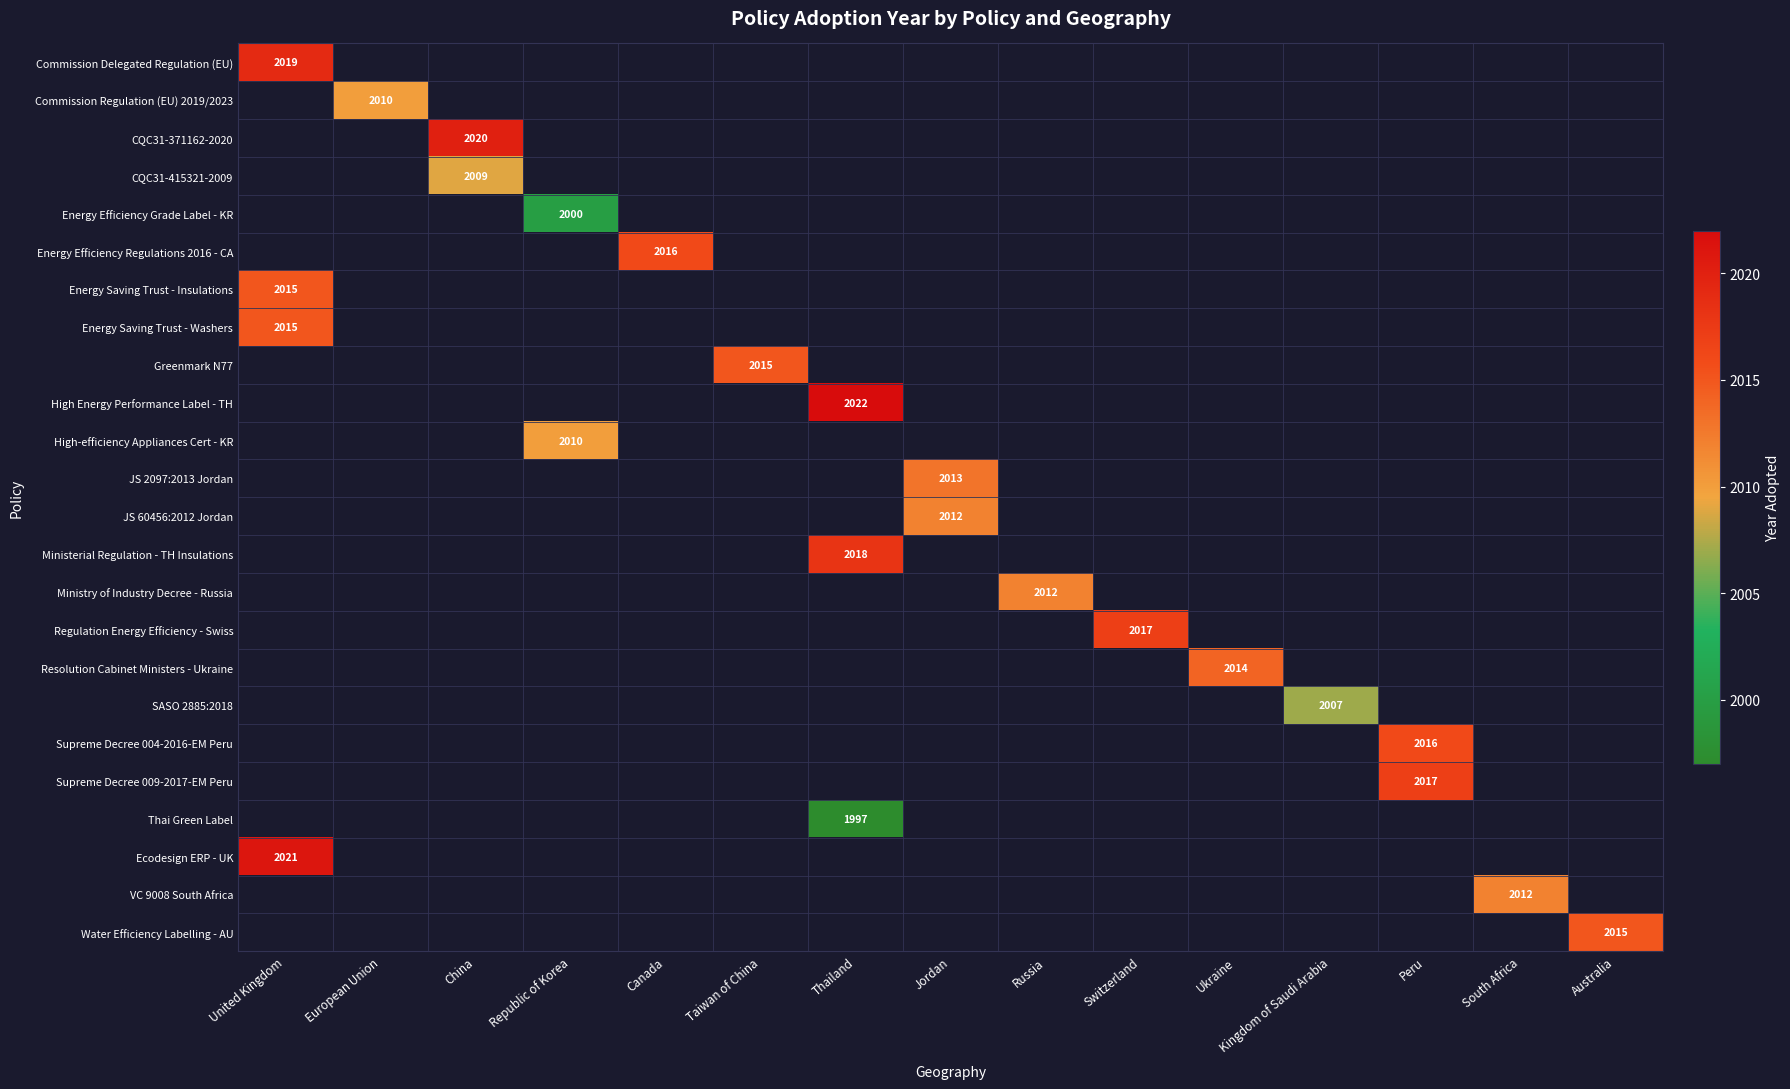

Read the Energy Saving Trust - Washers value at United Kingdom.

2015.0